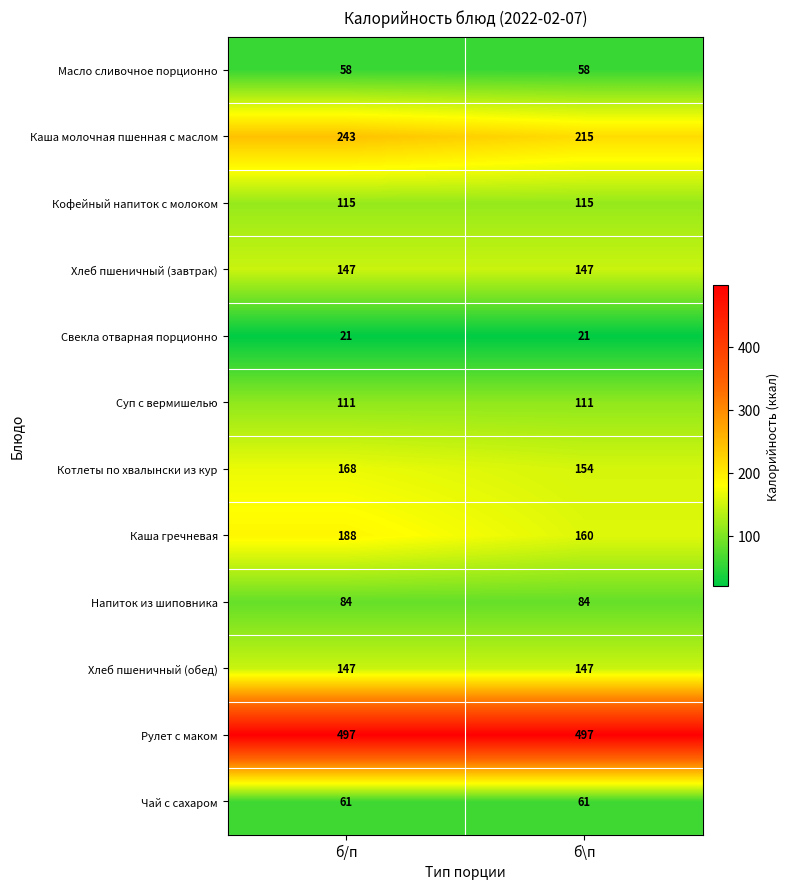

The value of Свекла отварная порционно at б/п is 21. True or false?

True